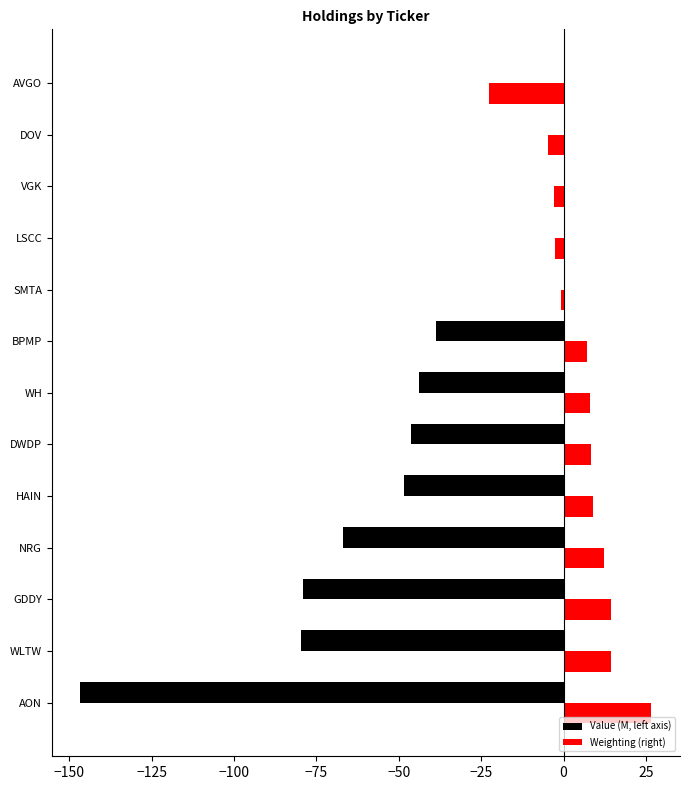

At which category does the chart reach its peak across all series?

AON